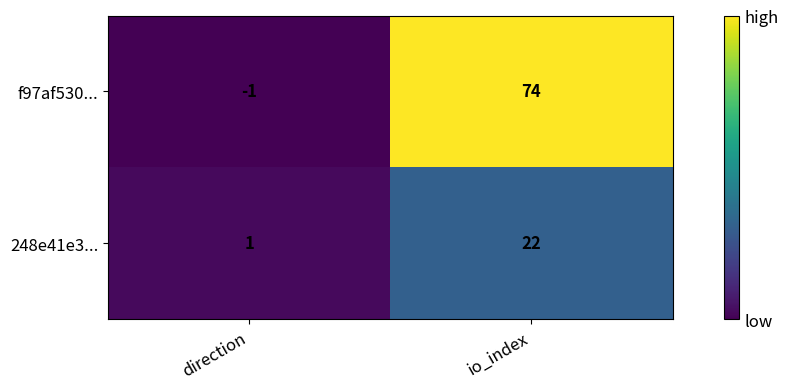

What is the total value across all series at io_index?

96